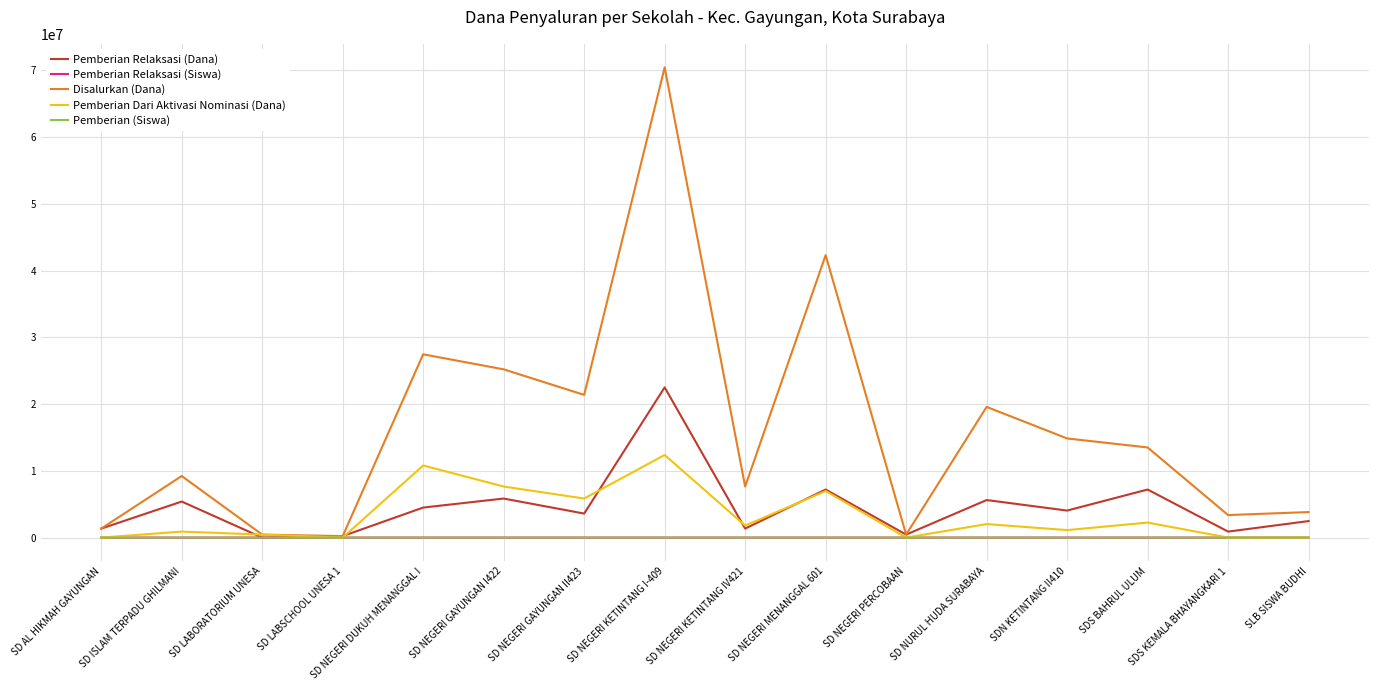

Does the chart display data point markers on the line(s)?

No